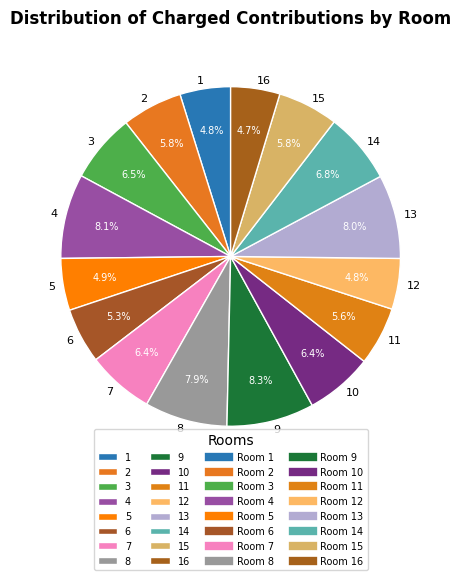

What is the ratio of the value at 2 to the value at 11?

1.0